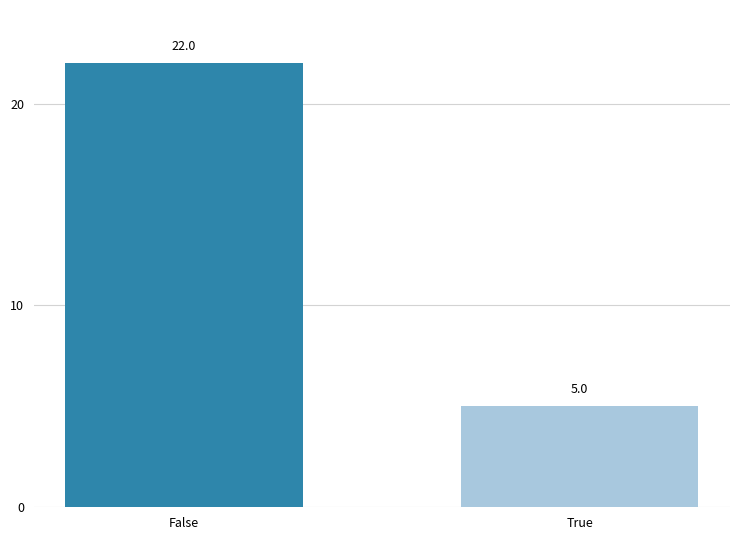

True or false: the data shows 36 at False.

False